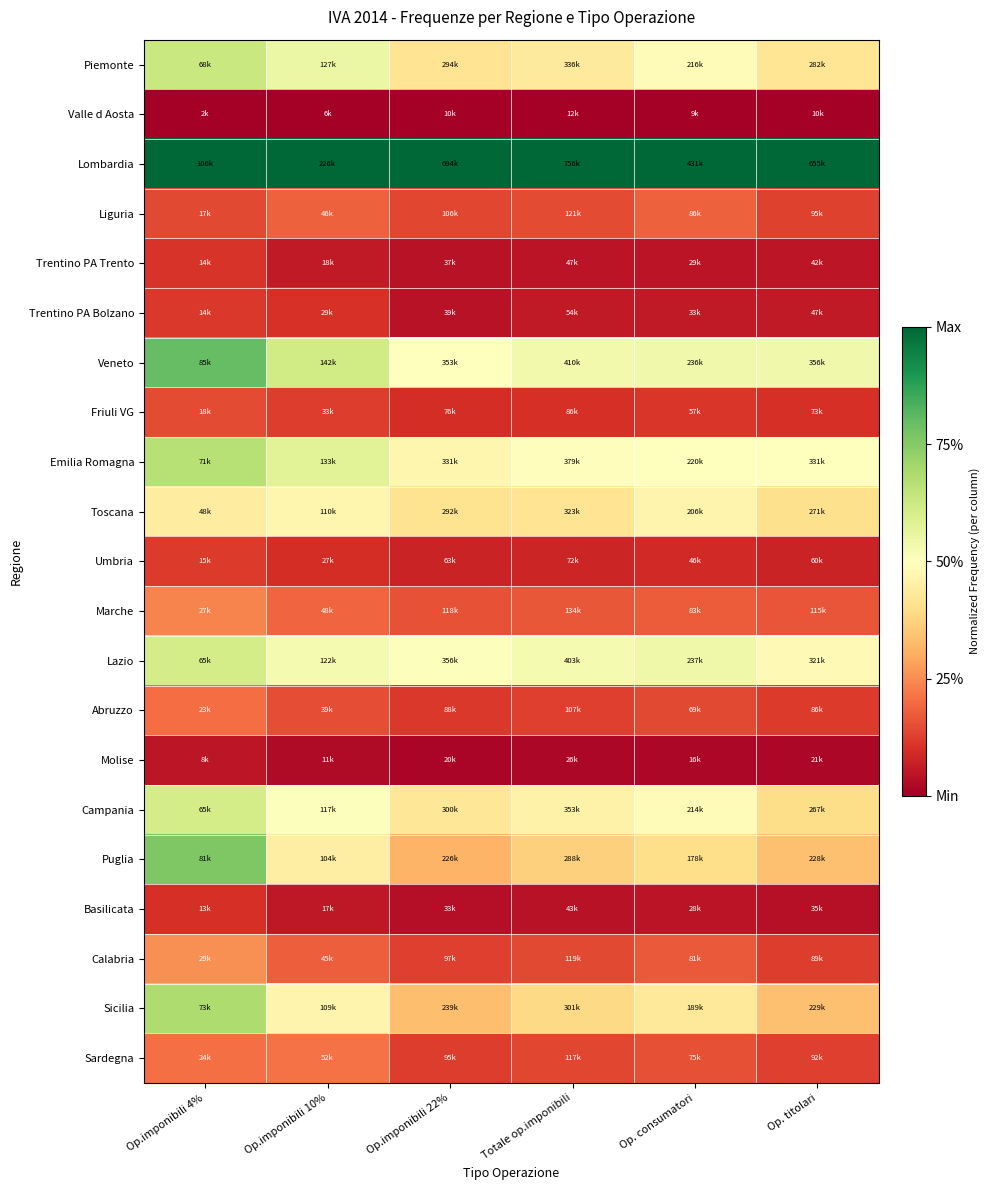

Which label corresponds to the largest value in the chart?

Op.imponibili 4%